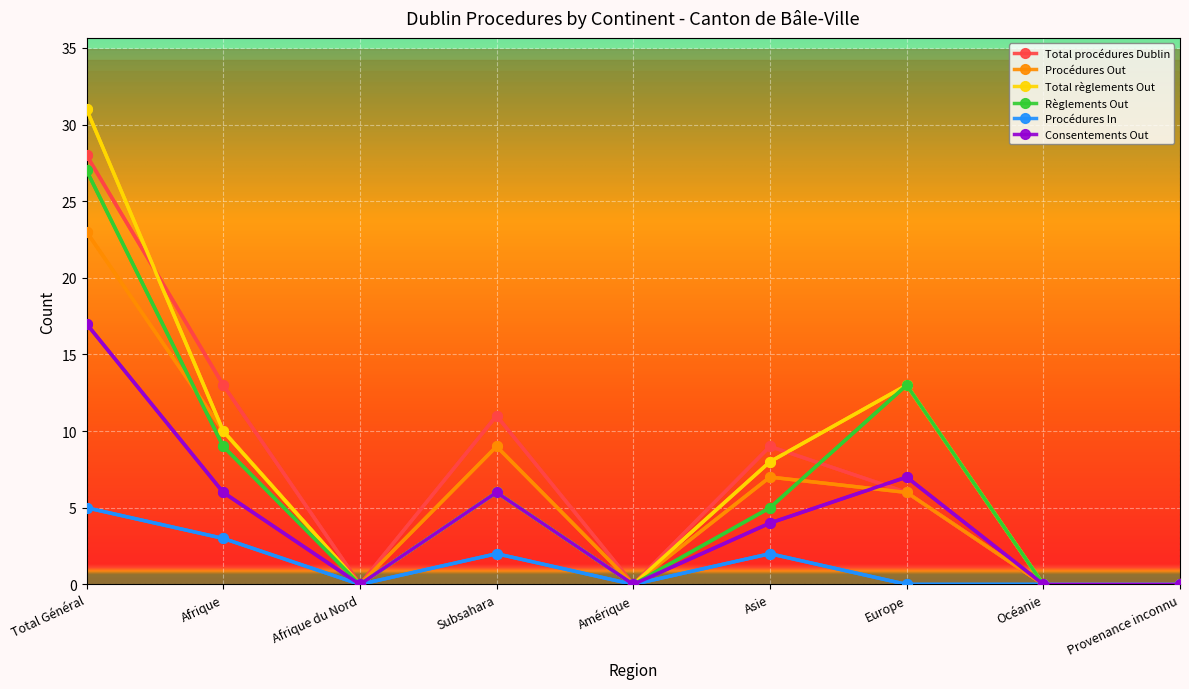

Which label corresponds to the largest value in the chart?

Total Général